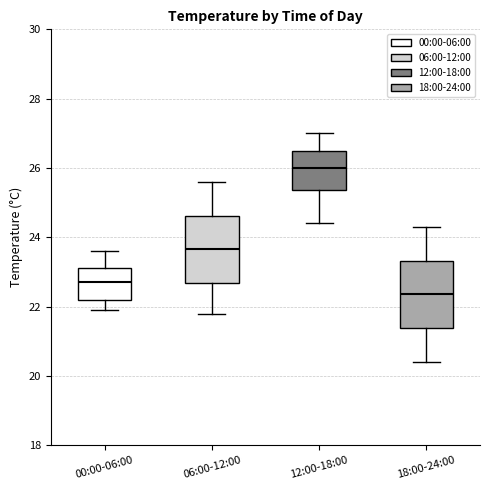

Where does the median line of the box for 18:00-24:00 sit on the y-axis? The values are not printed on the chart, so give them approximately, as read against the axis.

22.4